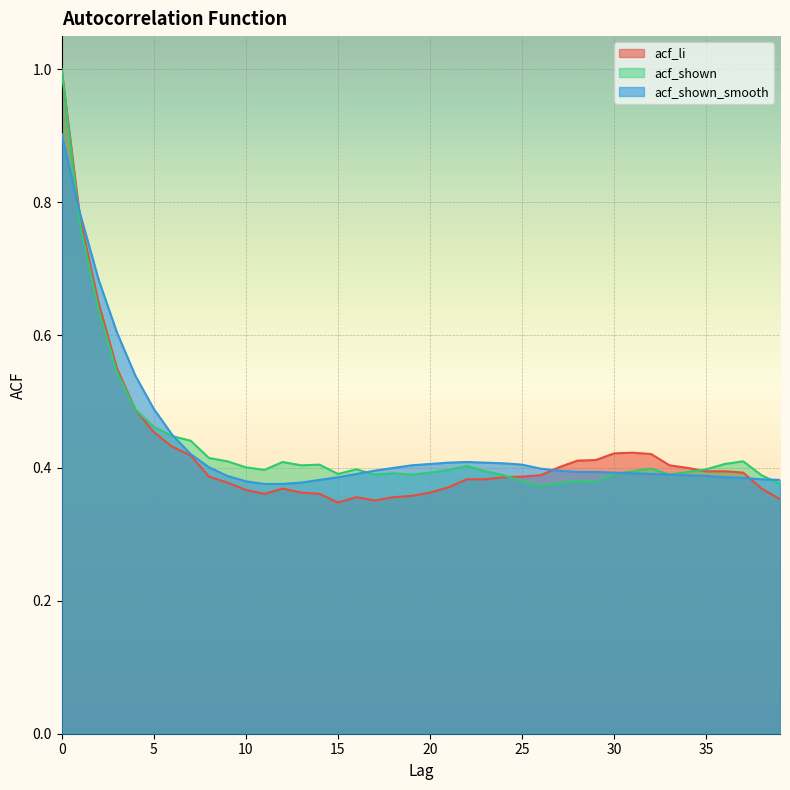

In acf_shown_smooth, how many points are higher than both neighbors (excluding endpoints)?

1